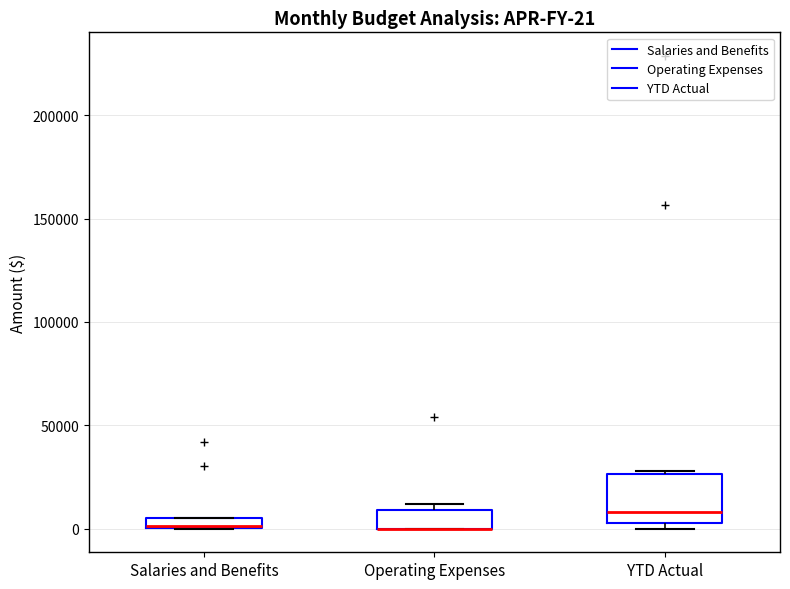

Which box is the tallest, from its lower edge to its upper edge?

YTD Actual